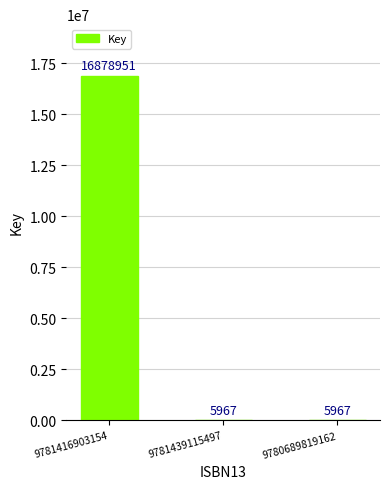

Approximately how many times larger is the value at 9781416903154 compared to 9781439115497?

2828.7